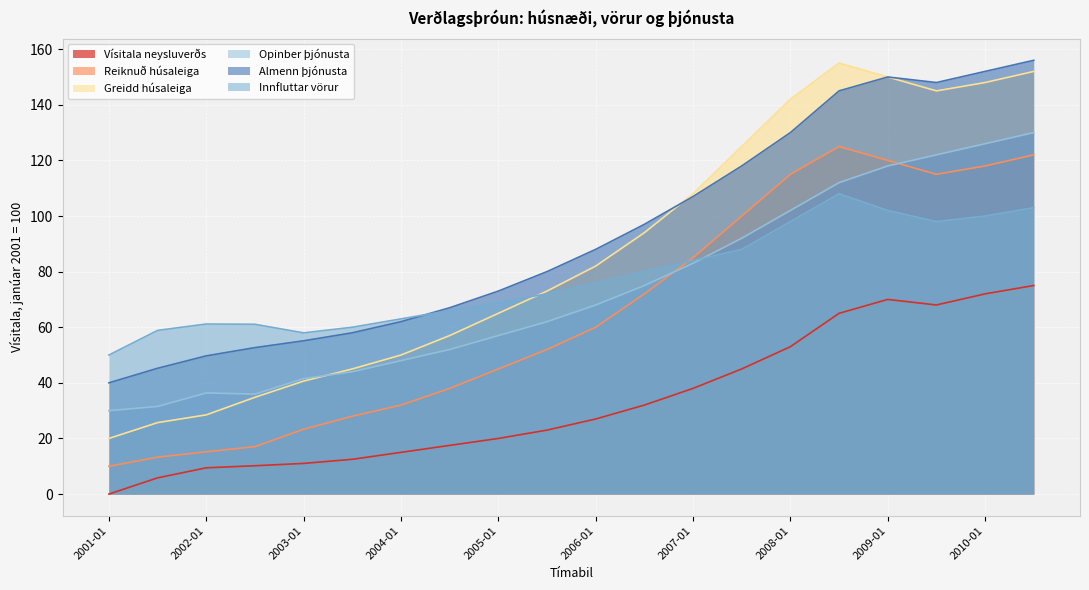

How many interior local valleys does the Opinber þjónusta series have?

1